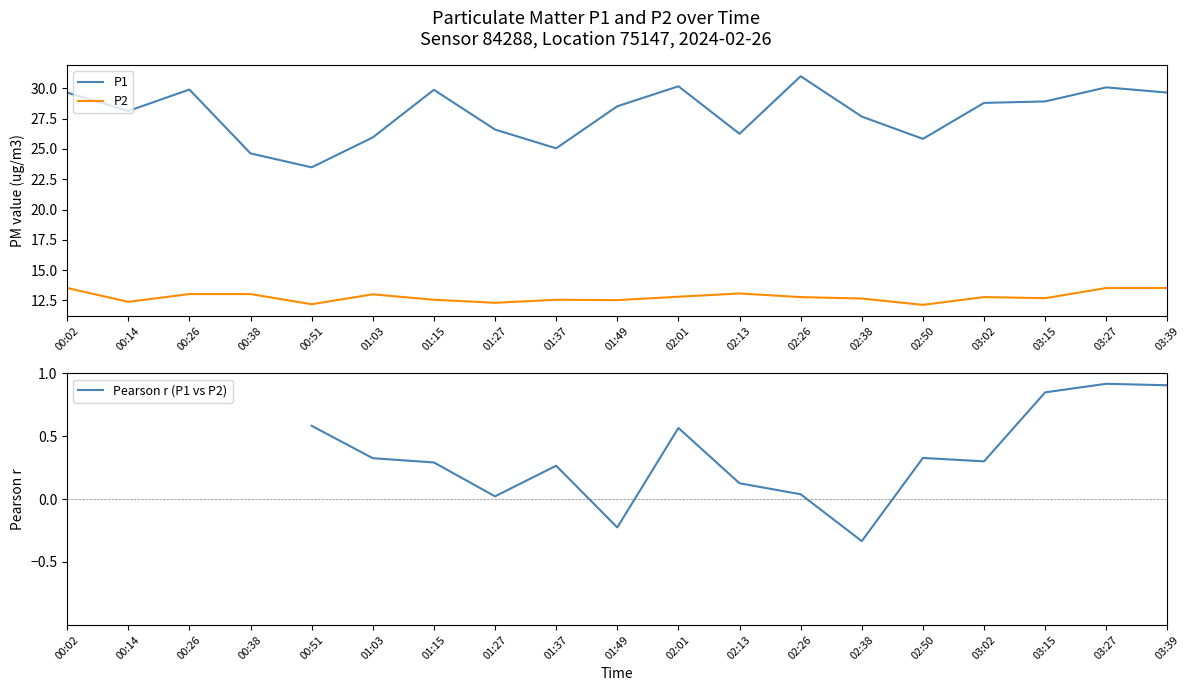

What is the difference between the maximum and second lowest values in the P2 series?

1.3